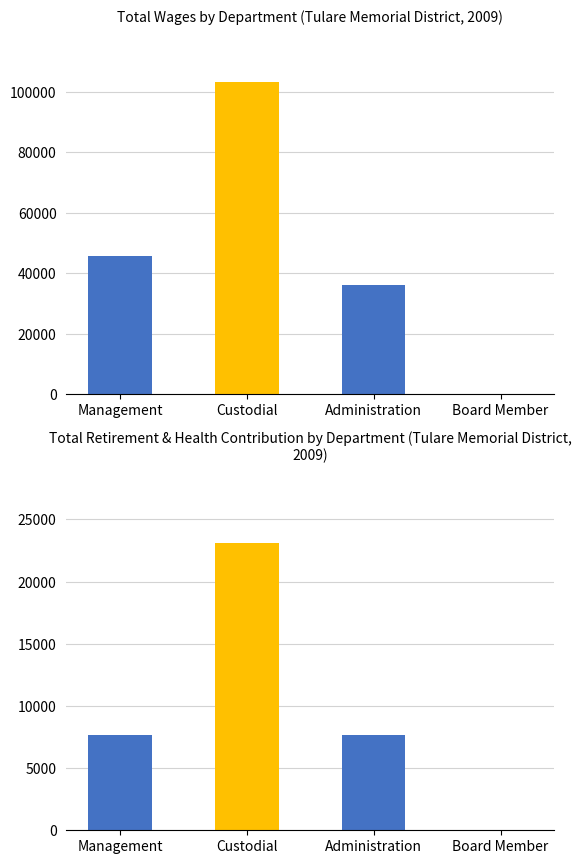

What are all the series names shown in the legend?

TotalWages, TotalRetirementAndHealthContribution